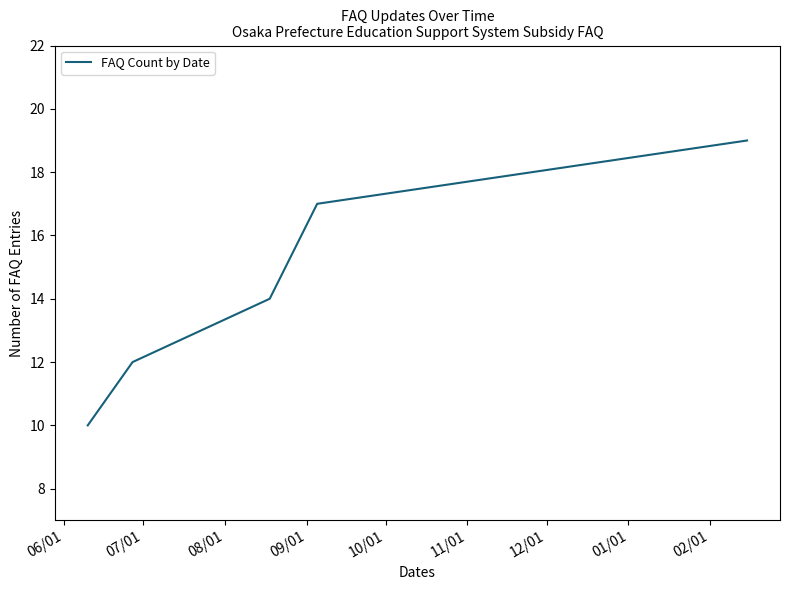

How many values are below 14?

2